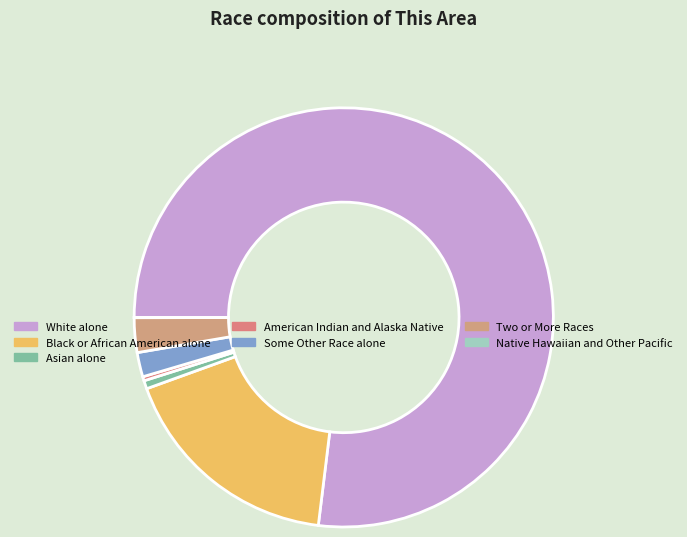

How many segments does this pie chart have?

7